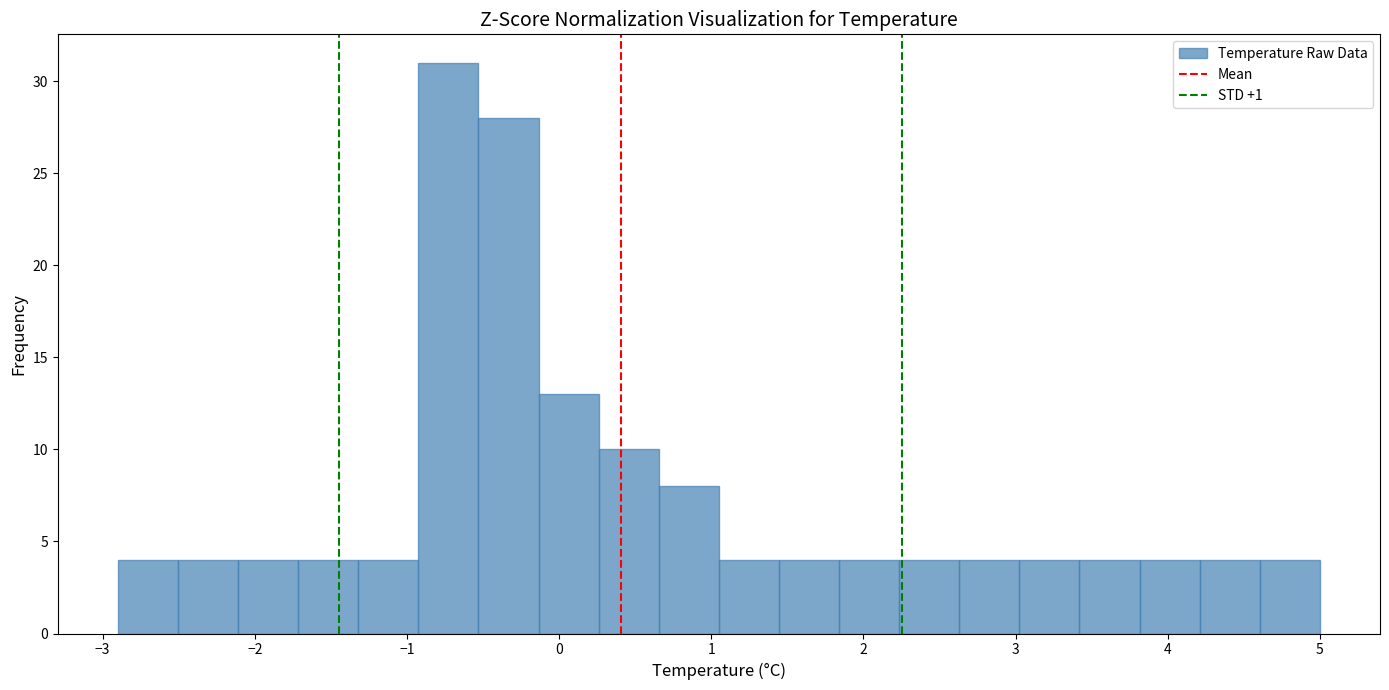

Read against the x-axis, roughly where is the centre of the tallest bar?

-0.7